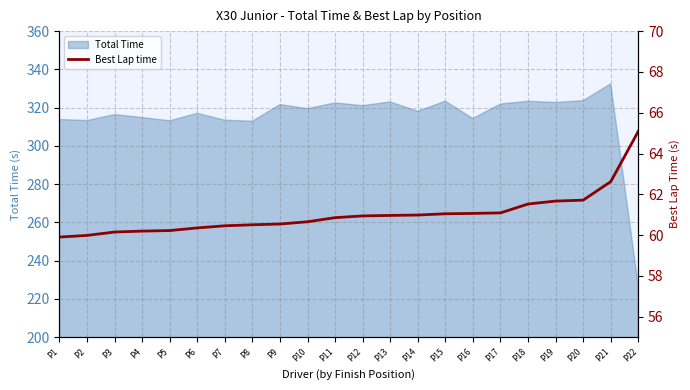

What is the sum of all values?

1342.5